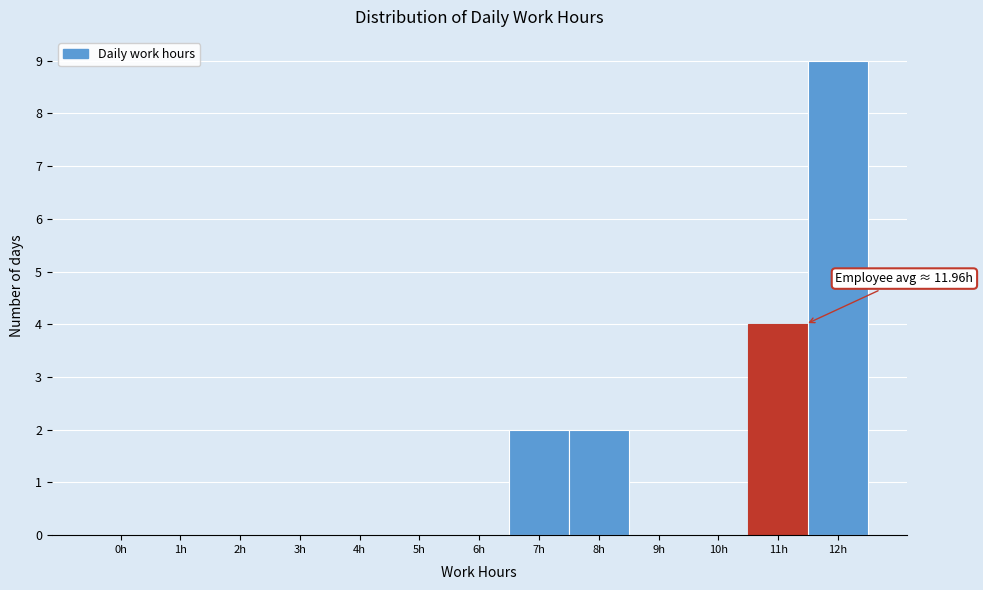

Reading left to right, extract all data points from this chart.

0h=0	1h=0	2h=0	3h=0	4h=0	5h=0	6h=0	7h=2	8h=2	9h=0	10h=0	11h=4	12h=9